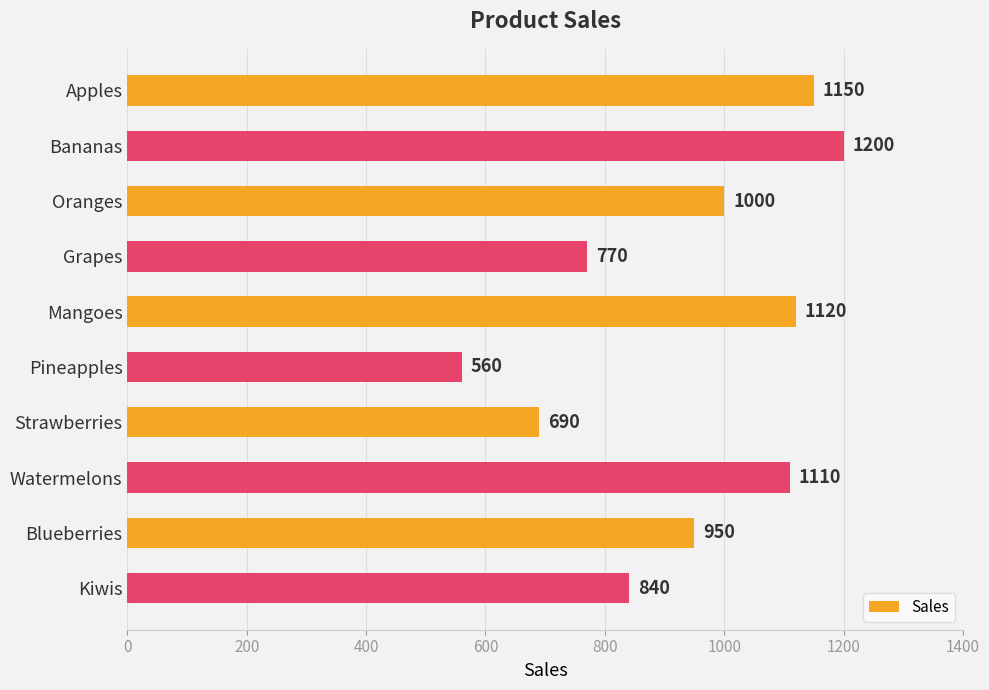

Which category has the highest value across all series?

Bananas